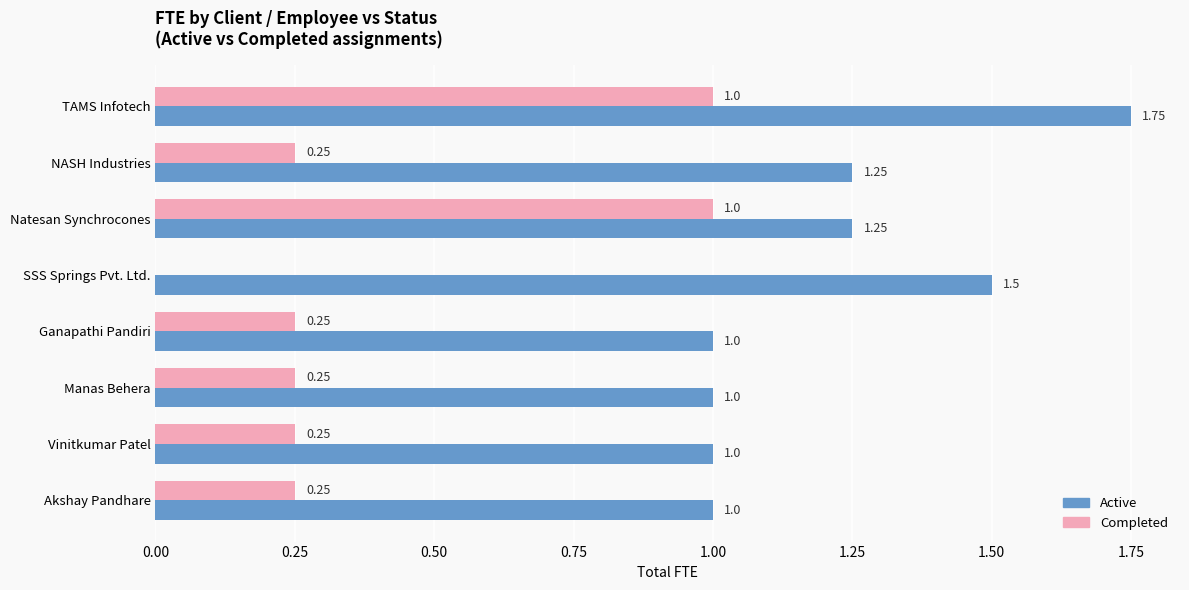

Where is Completed nearest to the value 0?

SSS Springs Pvt. Ltd.